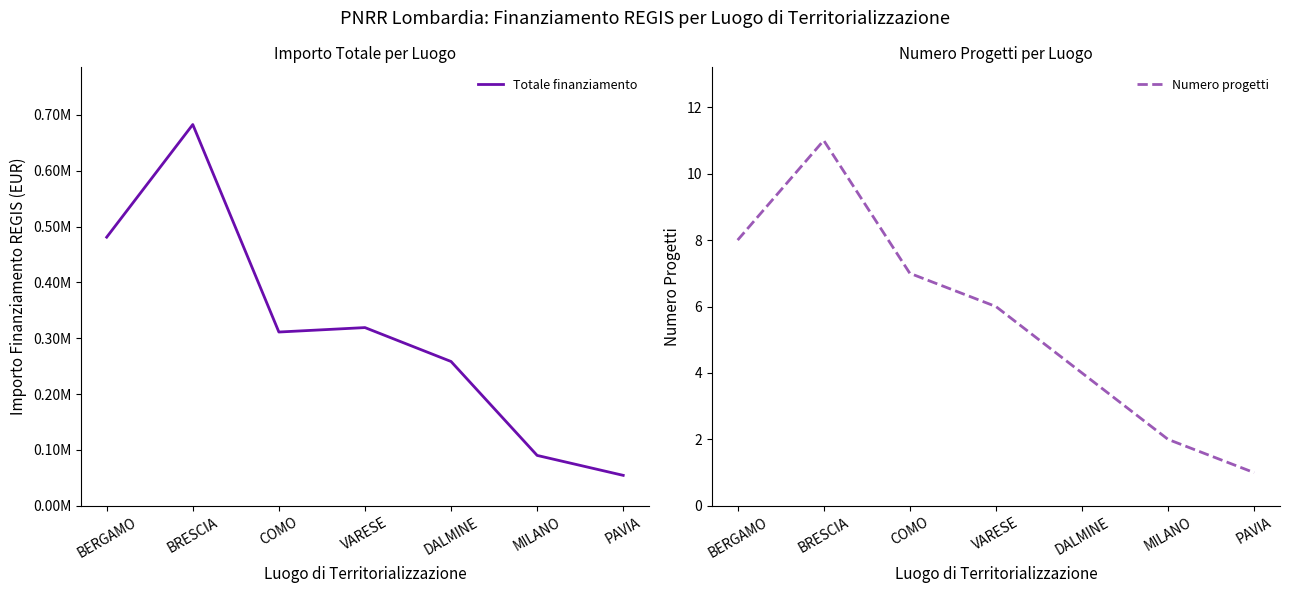

What is the difference between the highest and lowest values at VARESE?

319063.1